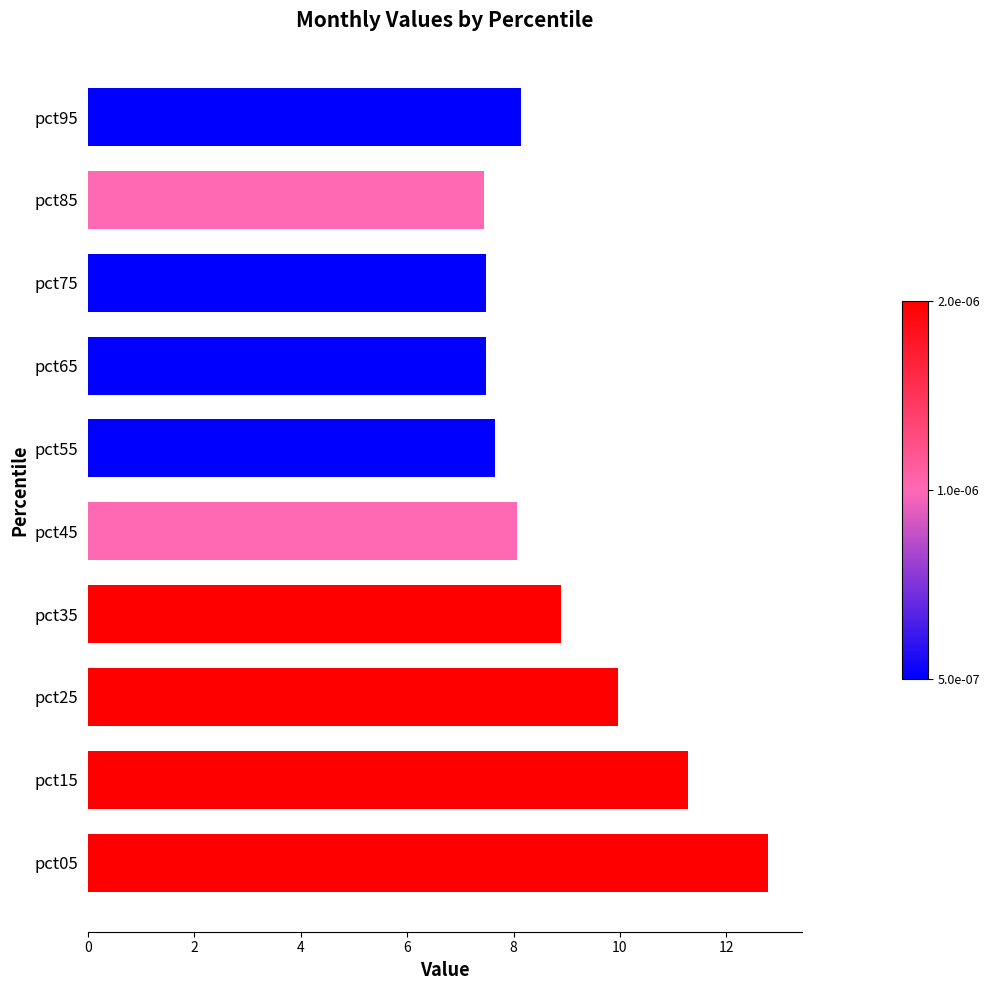

True or false: the data shows 11.8 at pct95.

False